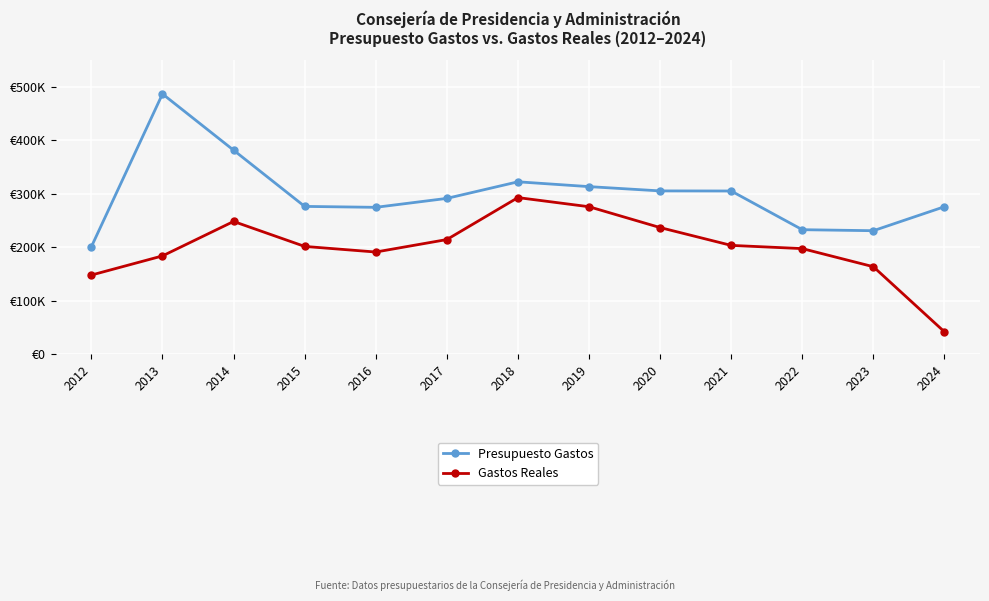

At which category does Presupuesto Gastos reach its first local valley?

2016